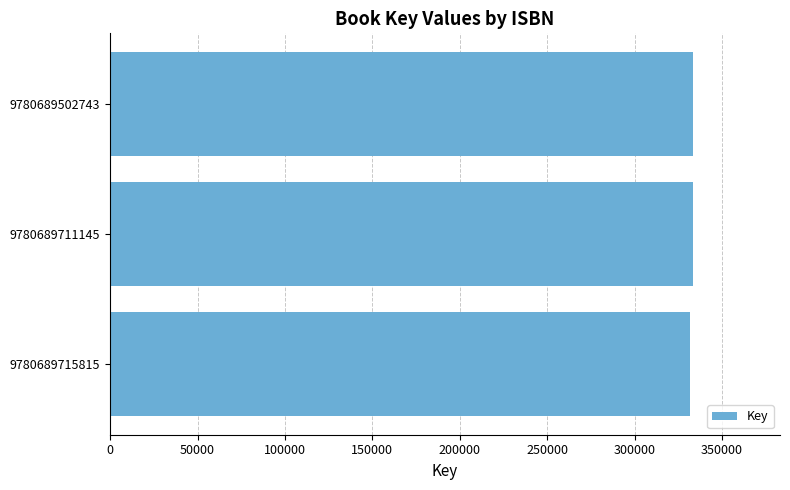

What is the ratio of the value at 9780689502743 to the value at 9780689715815?

1.0